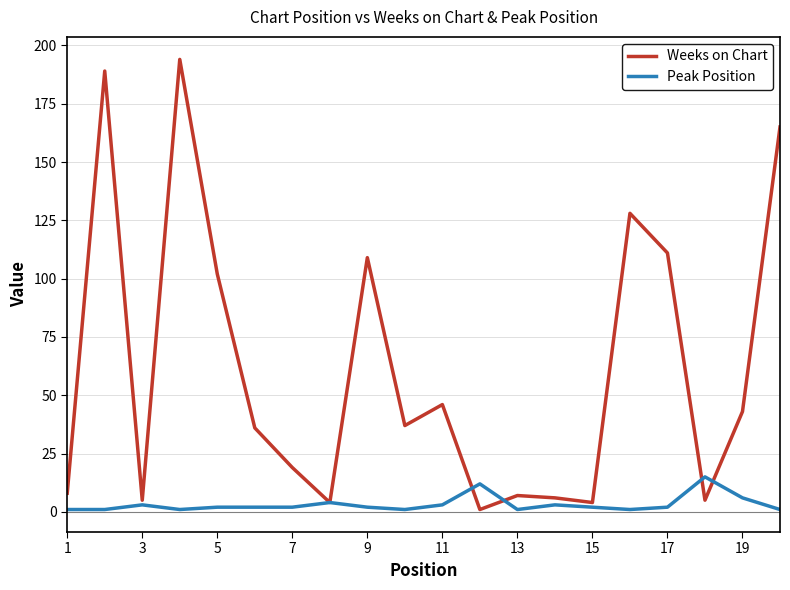

Which series has the widest spread of values?

Weeks on Chart